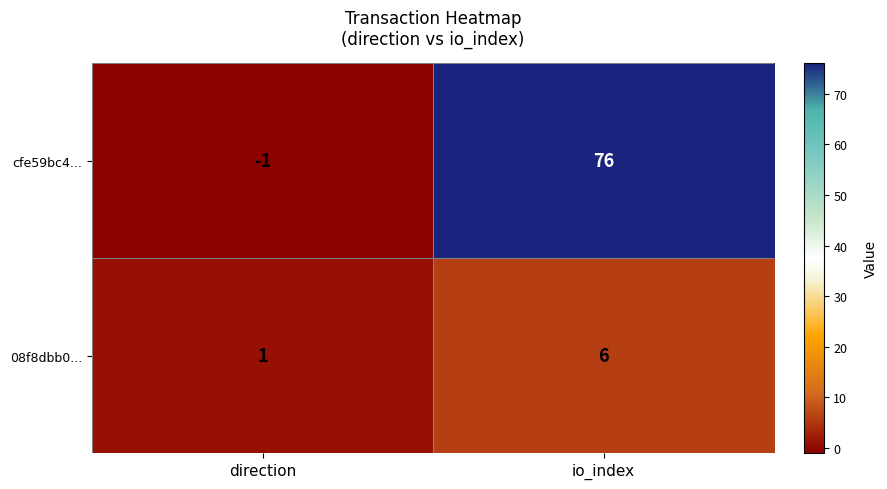

How many data points does each series have?

2